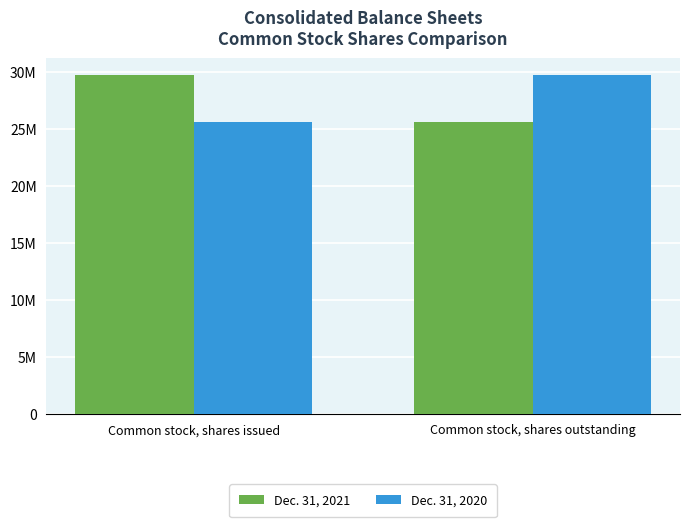

What is the difference between the highest and lowest values at Common stock, shares issued?

4166000